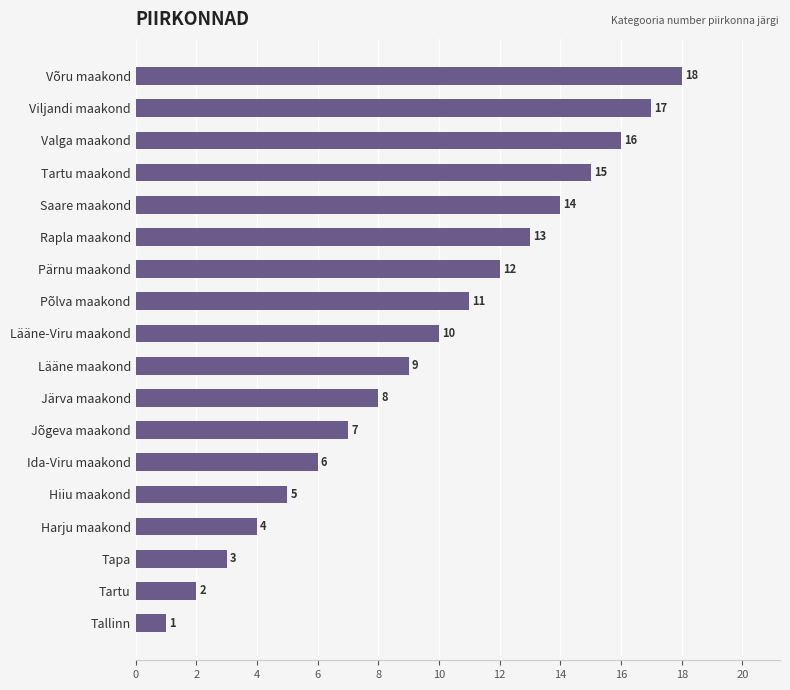

What is the greatest value displayed?

18